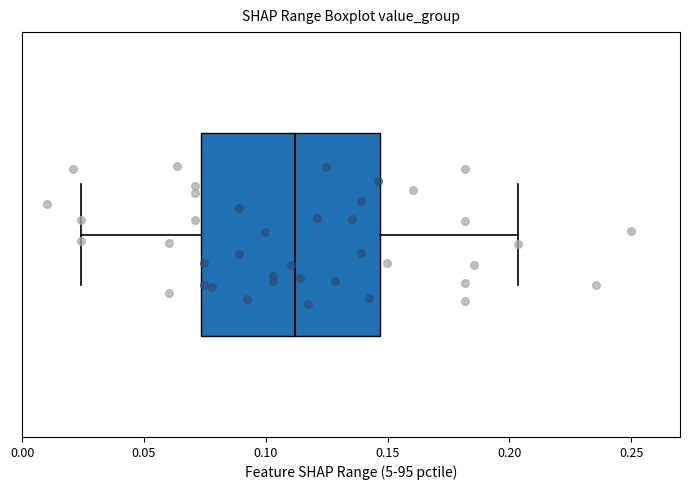

Read this box plot against the x-axis: the position of the median line, the range covered by the box, and the ends of both whiskers. The values are not printed on the chart, so give them approximately, as read against the axis.

median 0.110, box 0.075 to 0.145, whiskers 0.025 to 0.205